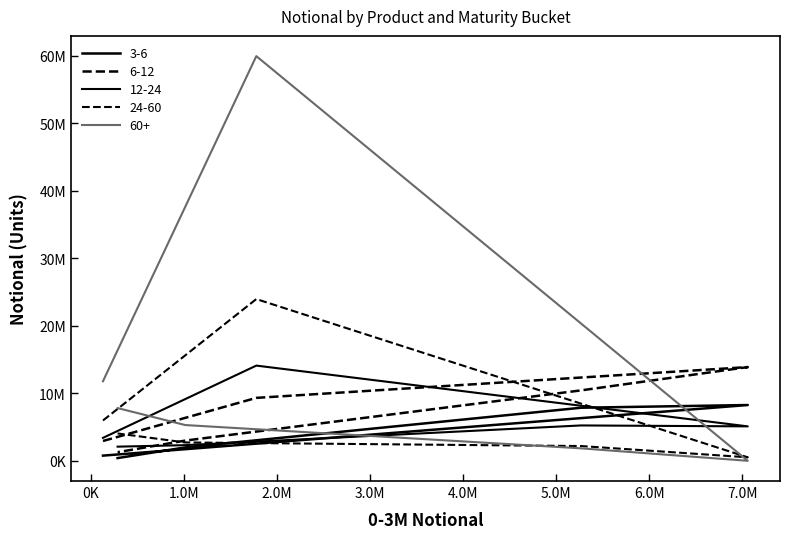

How many values in the 60+ series are below 7811407?

3